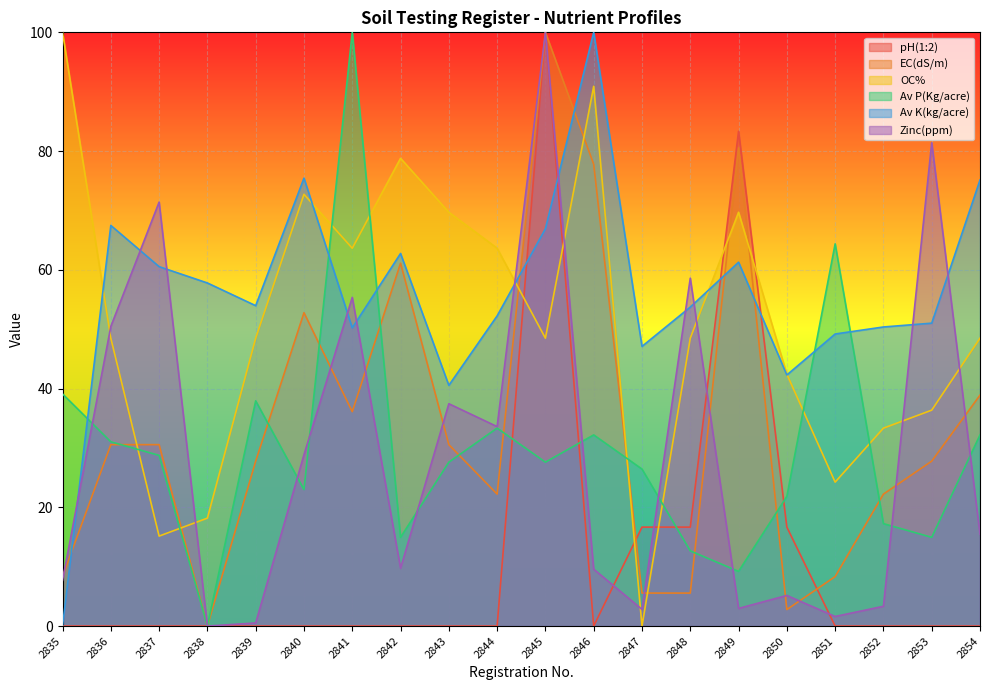

What is the difference between the second highest and second lowest values in the OC% series?

75.8